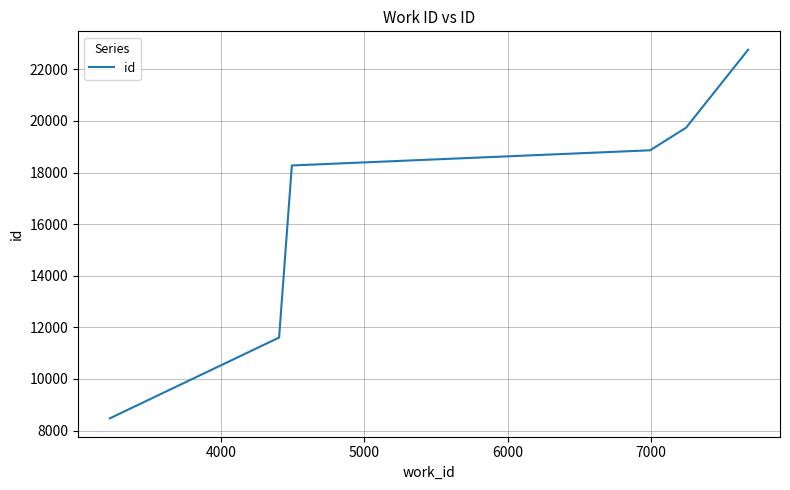

How many lines are shown in the chart?

1